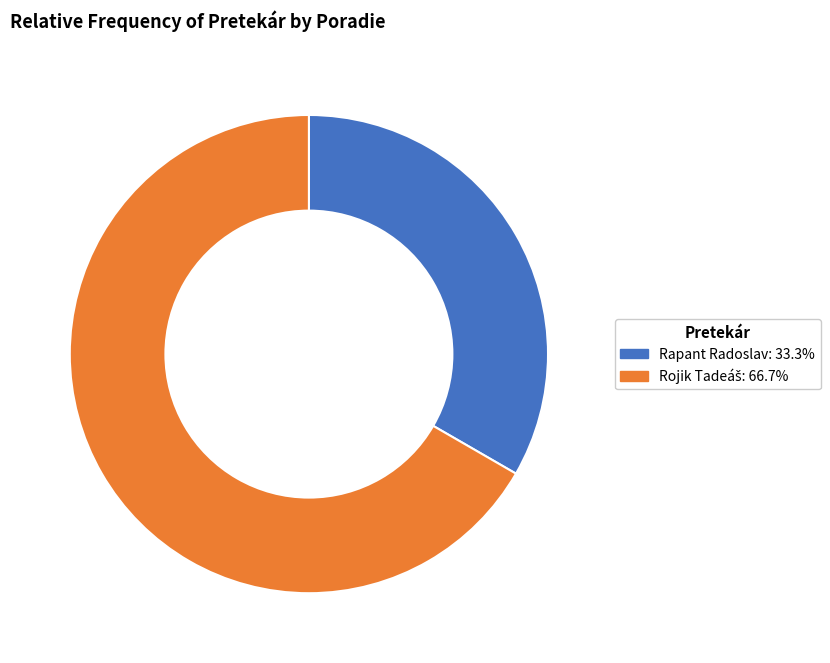

How many slices are in this pie chart?

2